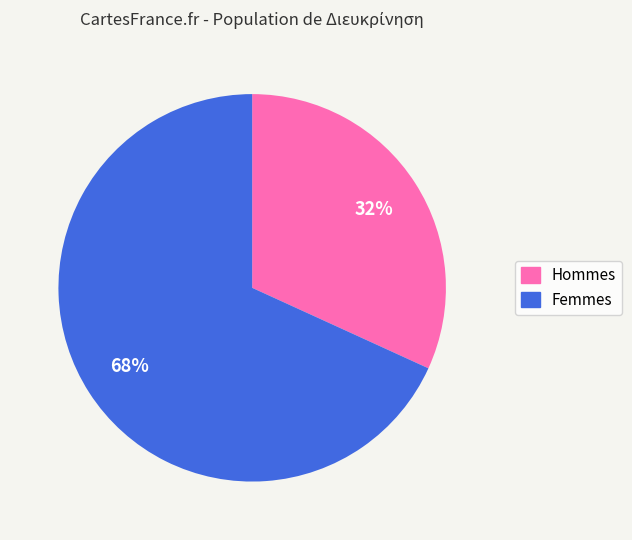

Does any single category account for the majority?

Yes